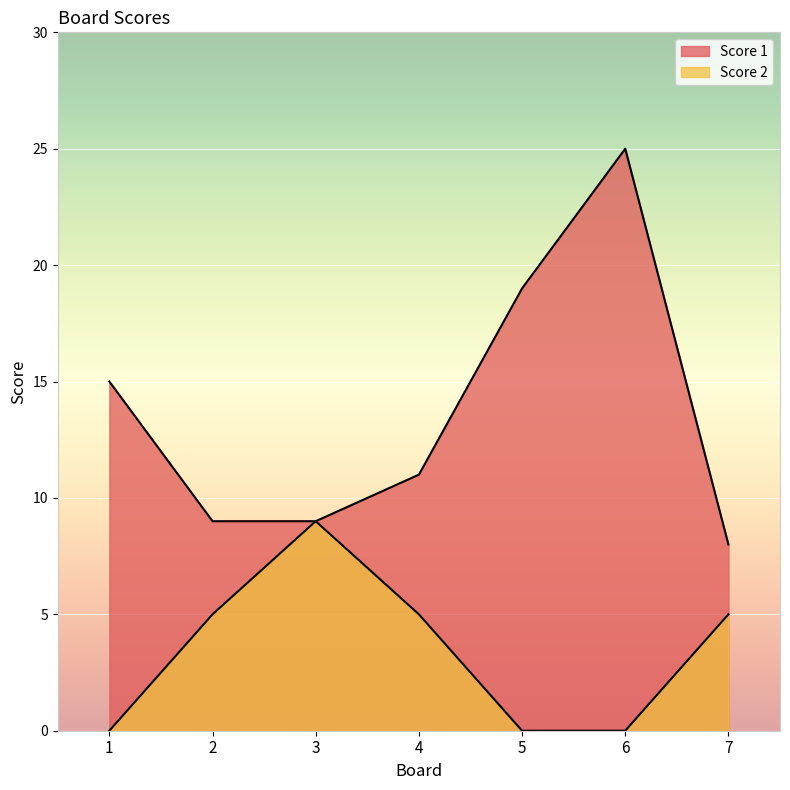

What is the total value across all series at 6?

25